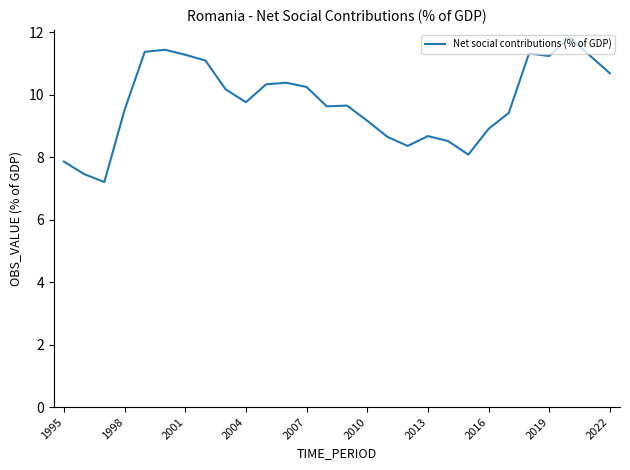

Does the chart display data point markers on the line(s)?

No